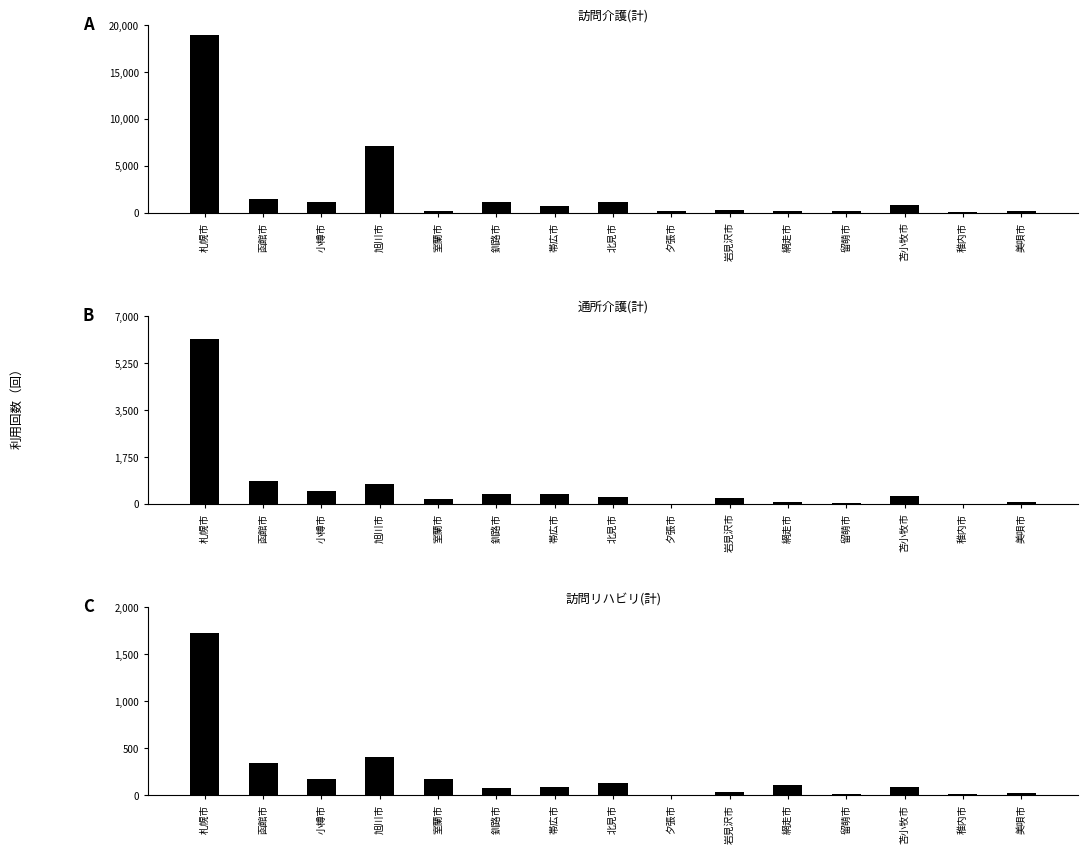

At which label does 通所介護(計) first exceed 244?

札幌市